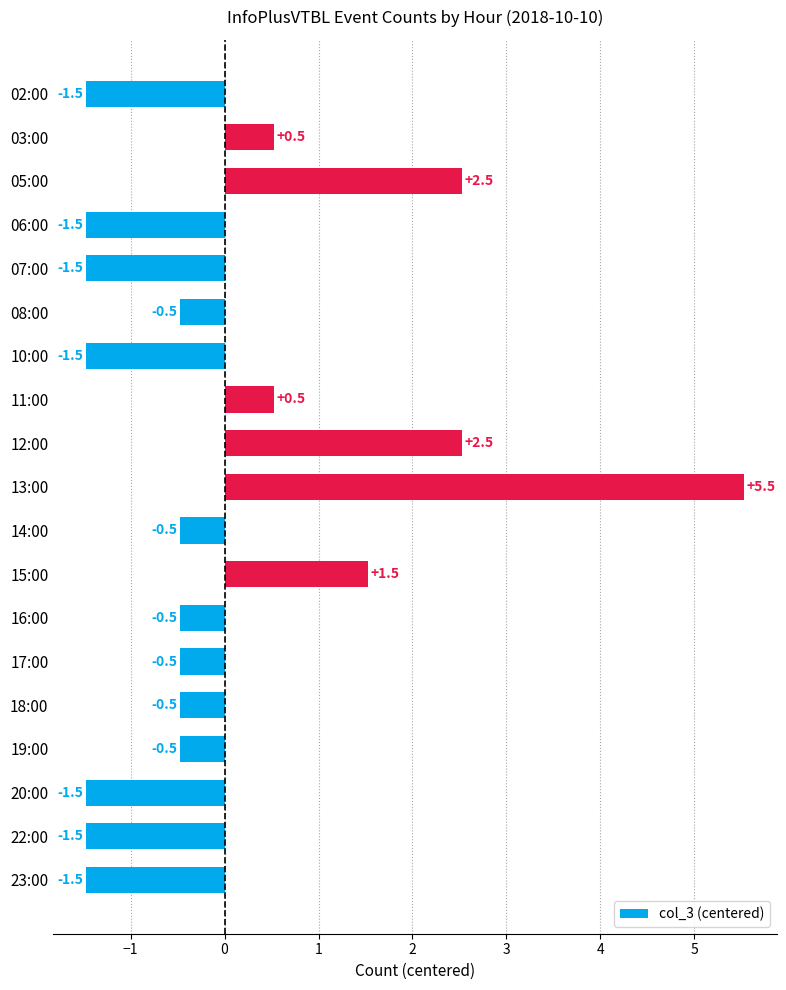

What position from the top is 16:00?

13